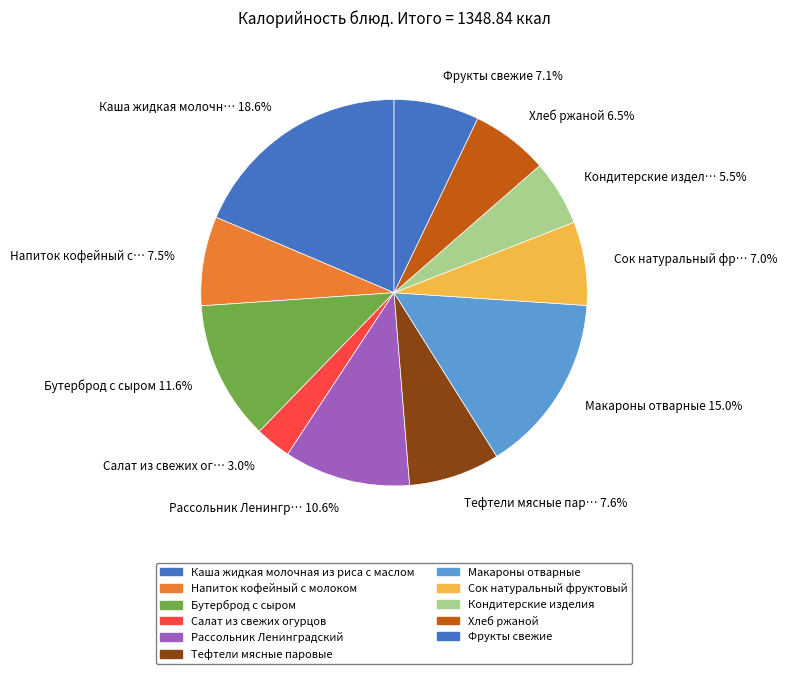

Does Фрукты свежие represent more than half of the total?

No